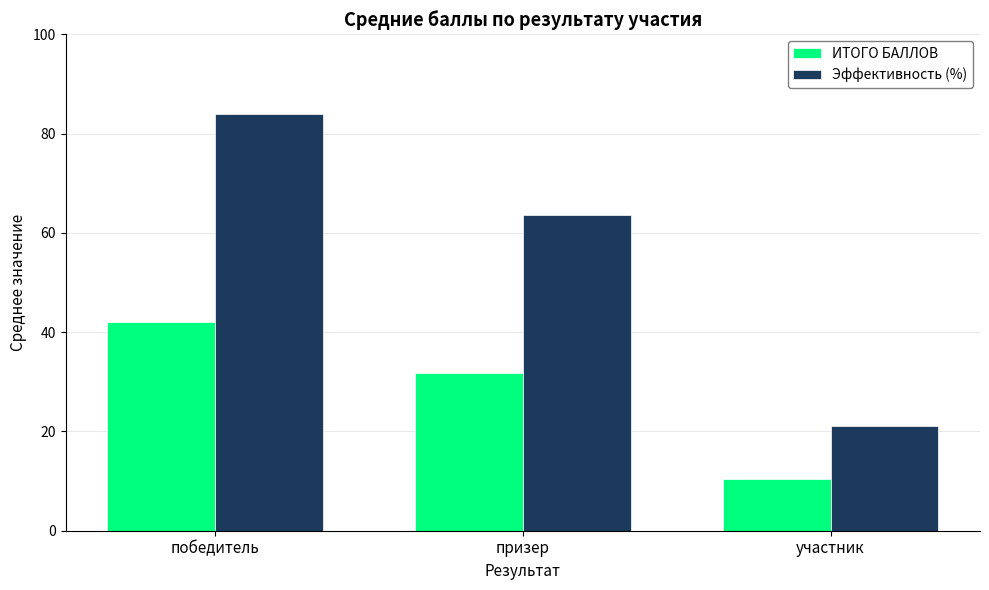

What is the sum of the ИТОГО БАЛЛОВ values at победитель and призер?

73.8